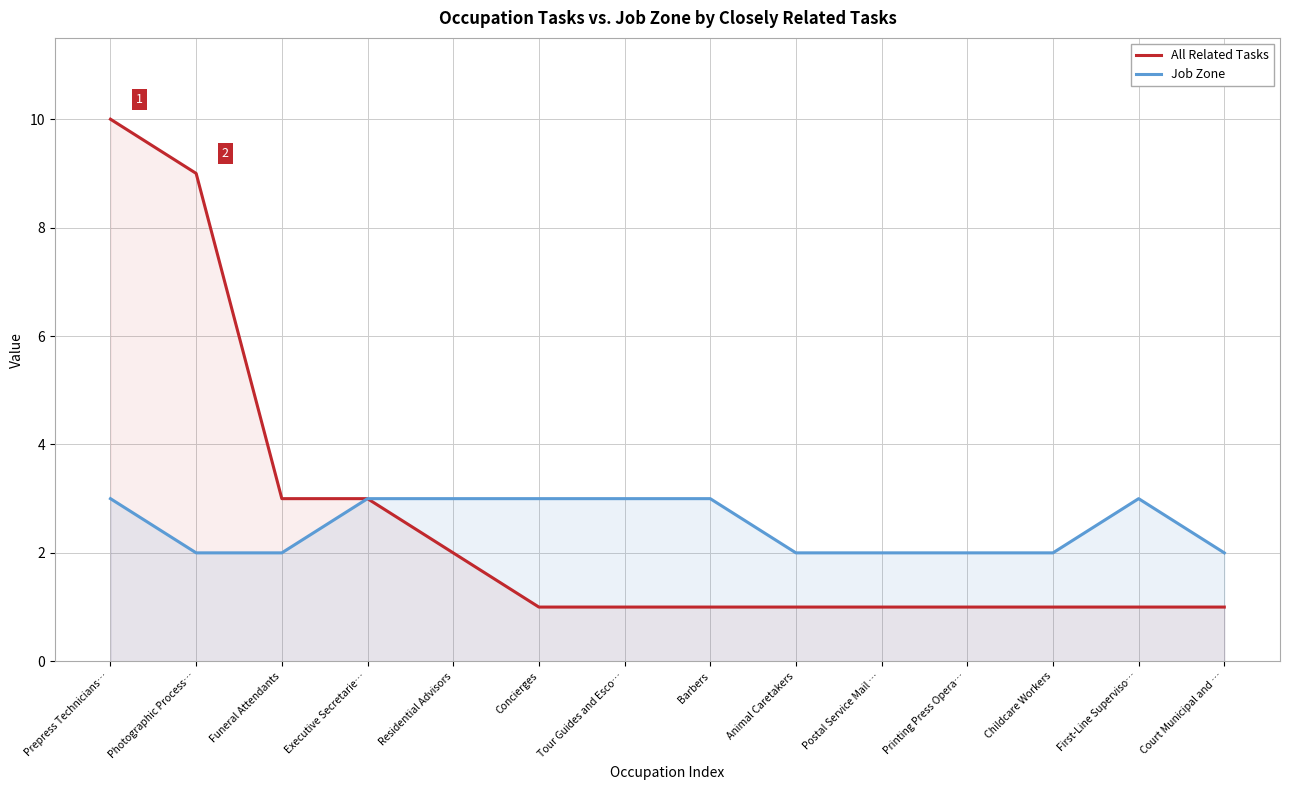

Reading right to left, what are all the values shown in this chart?

All Related Tasks: 1	1	1	1	1	1	1	1	1	2	3	3	9	10
Job Zone: 2	3	2	2	2	2	3	3	3	3	3	2	2	3